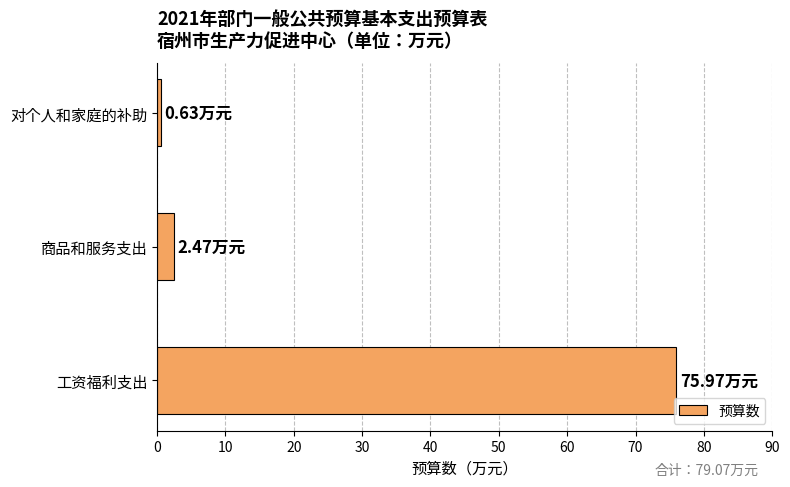

What is the change in value from 工资福利支出 to 商品和服务支出?

-73.5